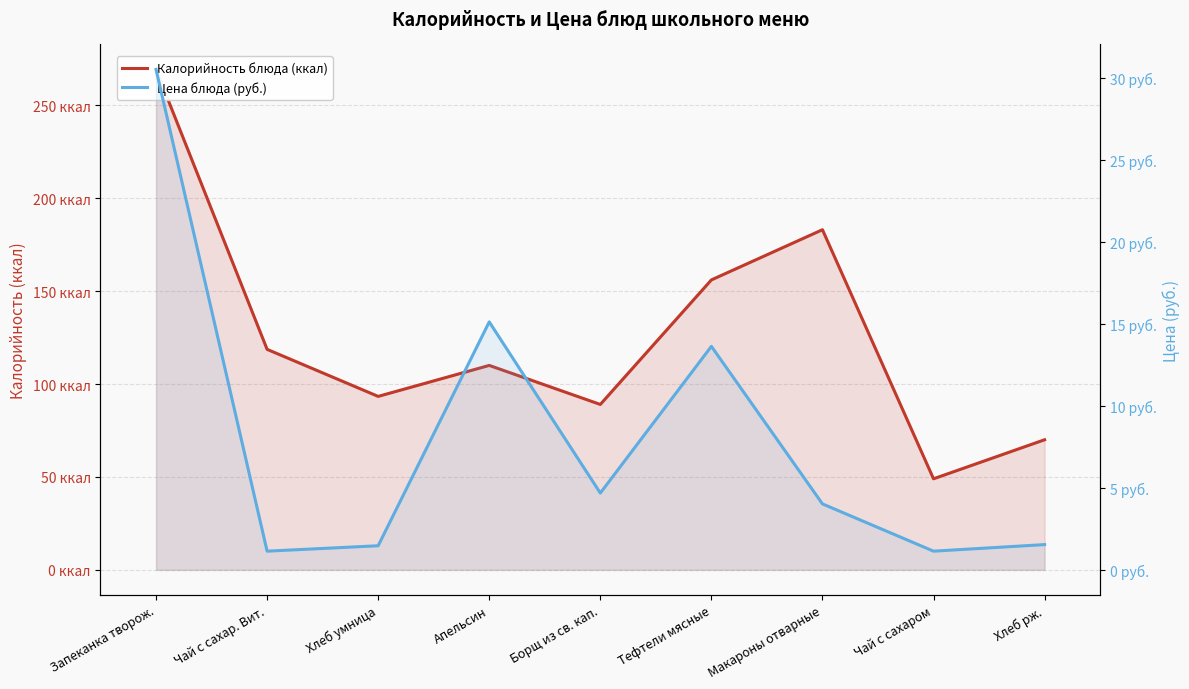

What are all the series names shown in the legend?

Калорийность блюда (ккал), Цена блюда (руб.)